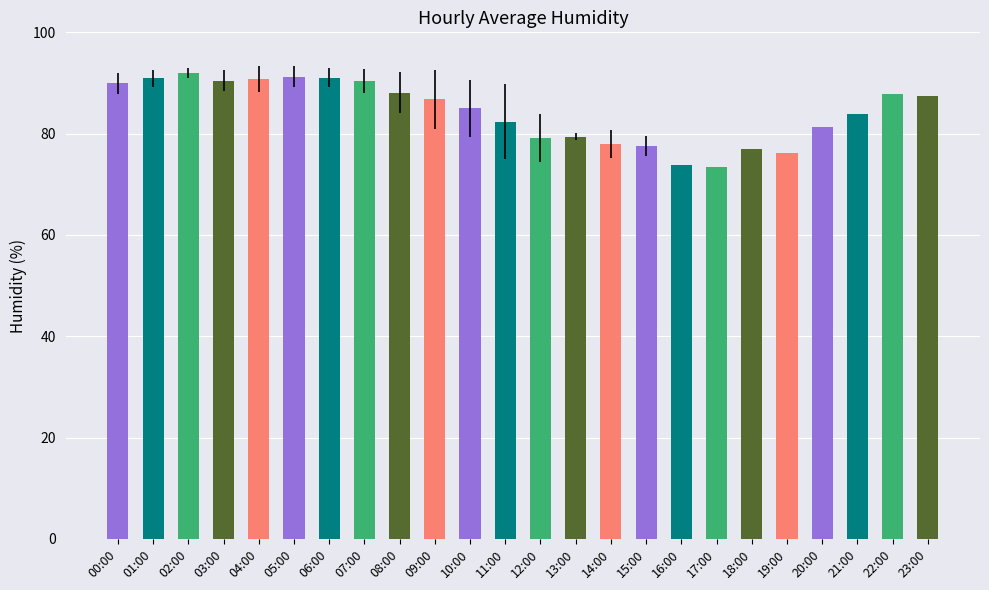

What is the label of the 1st bar from the left?

00:00